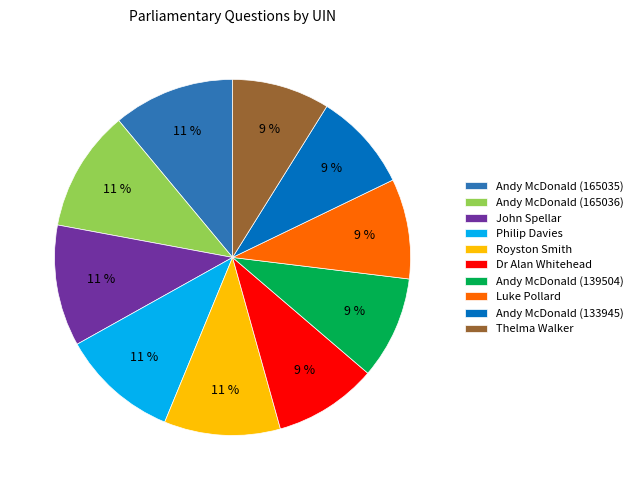

What is the ratio of the value at Royston Smith to the value at Andy McDonald (165035)?

1.0